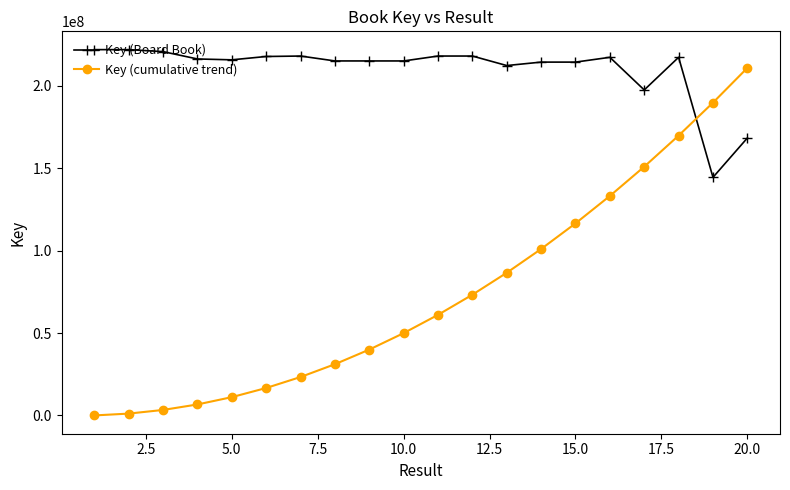

Which series has the largest range (max minus min)?

Key (cumulative trend)